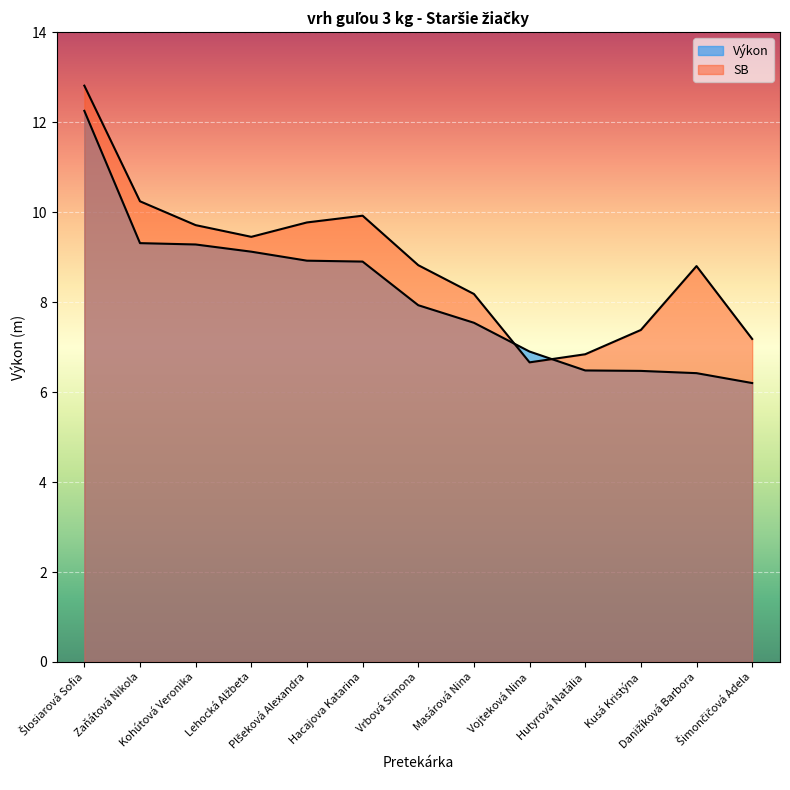

What is the minimum value shown in the chart?

6.2